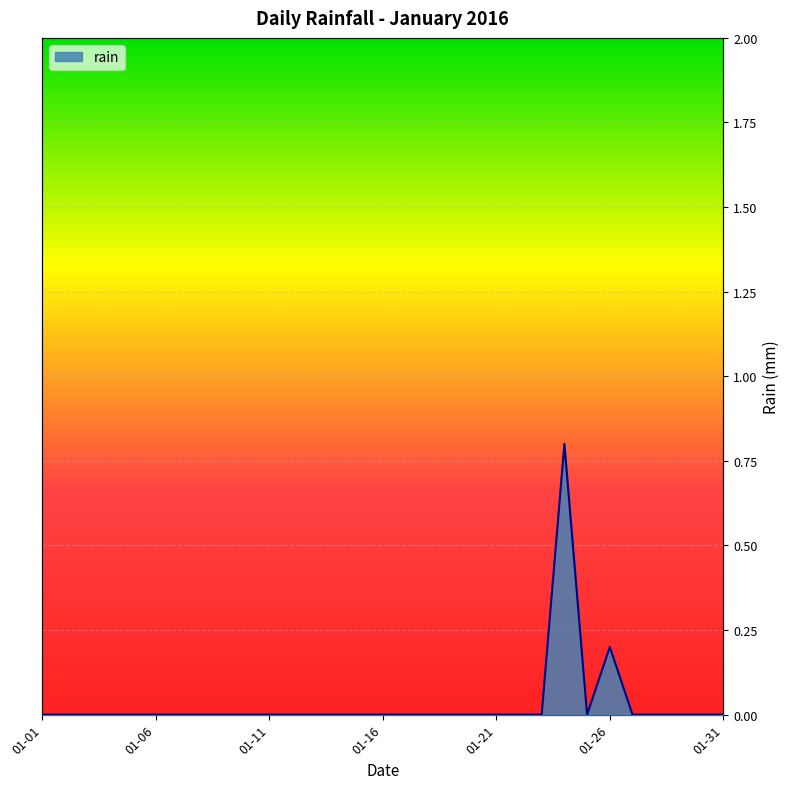

Between 2016-01-30 and 2016-01-14, which is larger?

2016-01-30